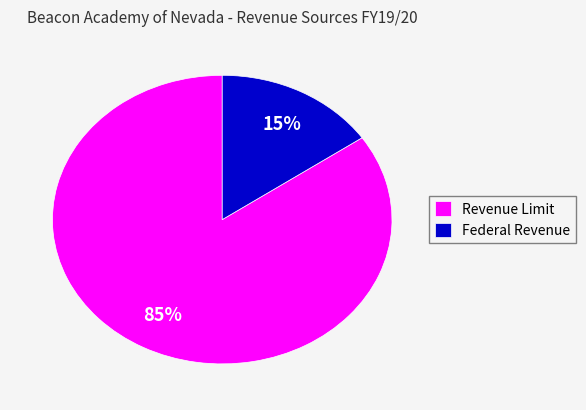

How many segments does this pie chart have?

2